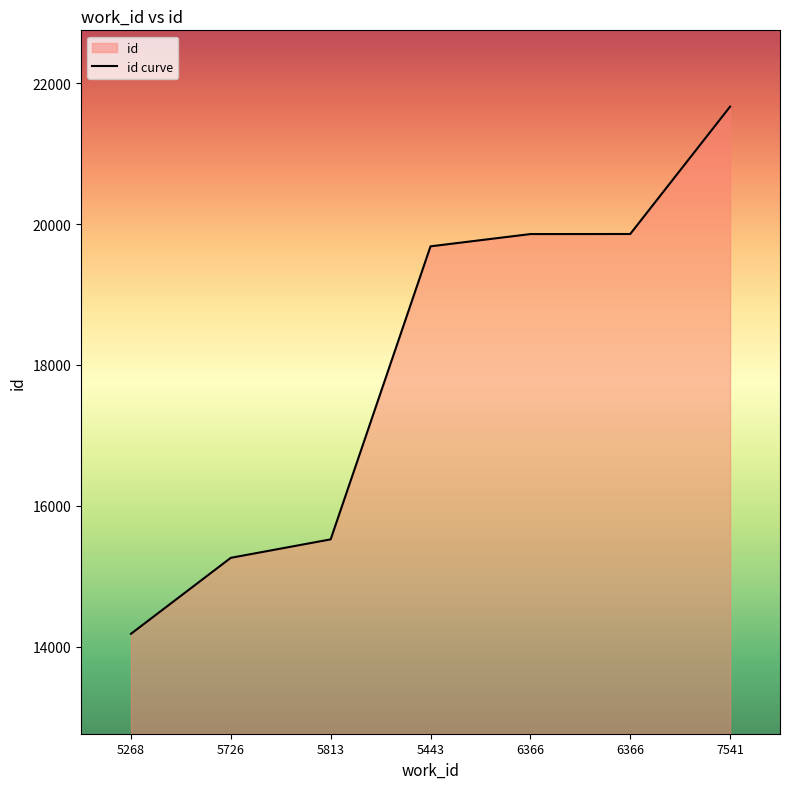

What is the change in value from 5268 to 6366?

+5675